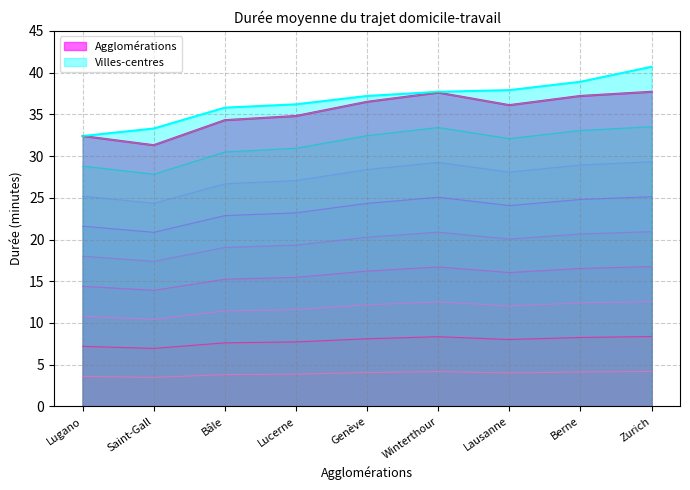

Is it true that Villes-centres equals 35.8 at Bâle?

True